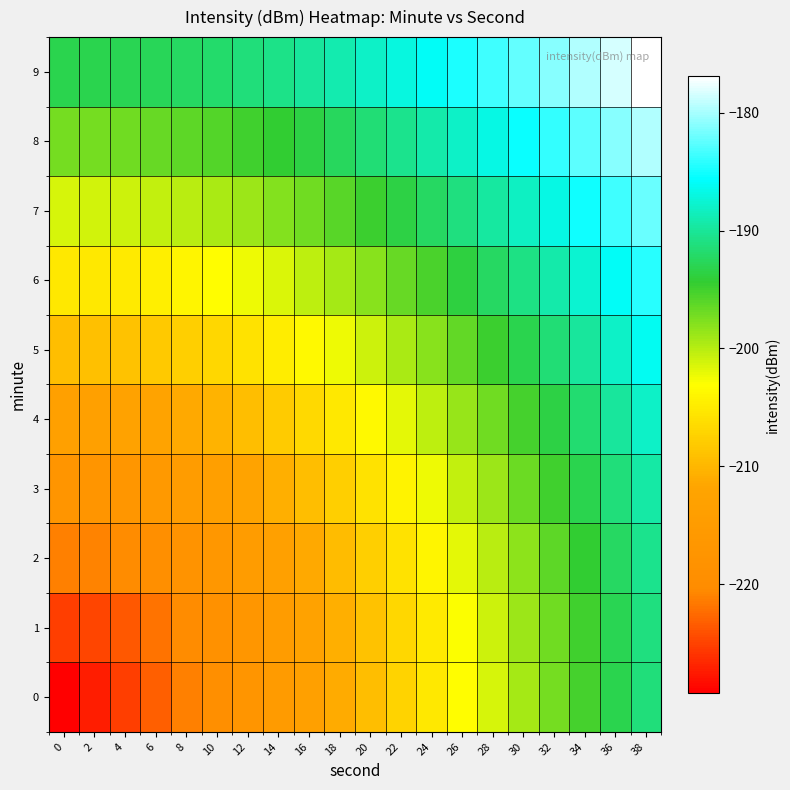

Reading left to right, extract all data points from this chart.

0: 0=-229.2	2=-227.2	4=-225.2	6=-223.2	8=-221.2	10=-219.2	12=-217.2	14=-215.2	16=-213.2	18=-211.2	20=-209.2	22=-207.2	24=-205.2	26=-203.2	28=-201.2	30=-199.2	32=-197.2	34=-195.2	36=-193.2	38=-191.2
1: 0=-225.2	2=-224.8	4=-223.6	6=-222.0	8=-220.3	10=-218.5	12=-216.6	14=-214.7	16=-212.7	18=-210.8	20=-208.8	22=-206.9	24=-204.9	26=-202.9	28=-201.0	30=-199.0	32=-197.0	34=-195.0	36=-193.0	38=-191.0
2: 0=-221.2	2=-221.0	4=-220.3	6=-219.2	8=-217.9	10=-216.4	12=-214.8	14=-213.1	16=-211.3	18=-209.5	20=-207.7	22=-205.8	24=-203.9	26=-202.0	28=-200.1	30=-198.2	32=-196.3	34=-194.3	36=-192.4	38=-190.4
3: 0=-217.2	2=-217.1	4=-216.6	6=-215.8	8=-214.8	10=-213.6	12=-212.3	14=-210.8	16=-209.2	18=-207.6	20=-205.9	22=-204.2	24=-202.4	26=-200.6	28=-198.8	30=-196.9	32=-195.1	34=-193.2	36=-191.3	38=-189.4
4: 0=-213.2	2=-213.1	4=-212.7	6=-212.1	8=-211.3	10=-210.4	12=-209.2	14=-208.0	16=-206.6	18=-205.2	20=-203.6	22=-202.0	24=-200.4	26=-198.7	28=-197.0	30=-195.2	32=-193.5	34=-191.7	36=-189.8	38=-188.0
5: 0=-209.2	2=-209.1	4=-208.8	6=-208.4	8=-207.7	10=-206.9	12=-205.9	14=-204.8	16=-203.6	18=-202.3	20=-201.0	22=-199.5	24=-198.0	26=-196.4	28=-194.8	30=-193.2	32=-191.5	34=-189.8	36=-188.1	38=-186.3
6: 0=-205.2	2=-205.2	4=-204.9	6=-204.5	8=-203.9	10=-203.2	12=-202.4	14=-201.5	16=-200.4	18=-199.2	20=-198.0	22=-196.7	24=-195.3	26=-193.9	28=-192.4	30=-190.8	32=-189.2	34=-187.6	36=-186.0	38=-184.3
7: 0=-201.2	2=-201.2	4=-201.0	6=-200.6	8=-200.1	10=-199.5	12=-198.8	14=-197.9	16=-197.0	18=-196.0	20=-194.8	22=-193.6	24=-192.4	26=-191.0	28=-189.6	30=-188.2	32=-186.7	34=-185.2	36=-183.6	38=-182.0
8: 0=-197.2	2=-197.2	4=-197.0	6=-196.7	8=-196.3	10=-195.7	12=-195.1	14=-194.3	16=-193.5	18=-192.5	20=-191.5	22=-190.4	24=-189.2	26=-188.0	28=-186.7	30=-185.4	32=-184.0	34=-182.5	36=-181.1	38=-179.6
9: 0=-193.2	2=-193.2	4=-193.0	6=-192.7	8=-192.4	10=-191.9	12=-191.3	14=-190.6	16=-189.8	18=-189.0	20=-188.1	22=-187.0	24=-186.0	26=-184.8	28=-183.6	30=-182.4	32=-181.1	34=-179.7	36=-178.3	38=-176.9